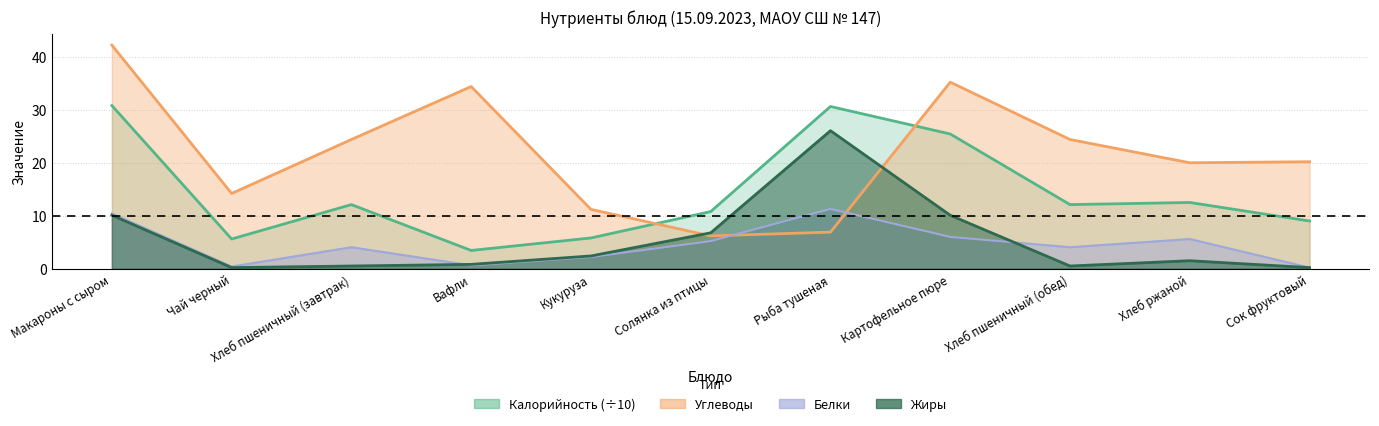

True or false: Калорийность has more than 2 points higher than both neighbors.

True